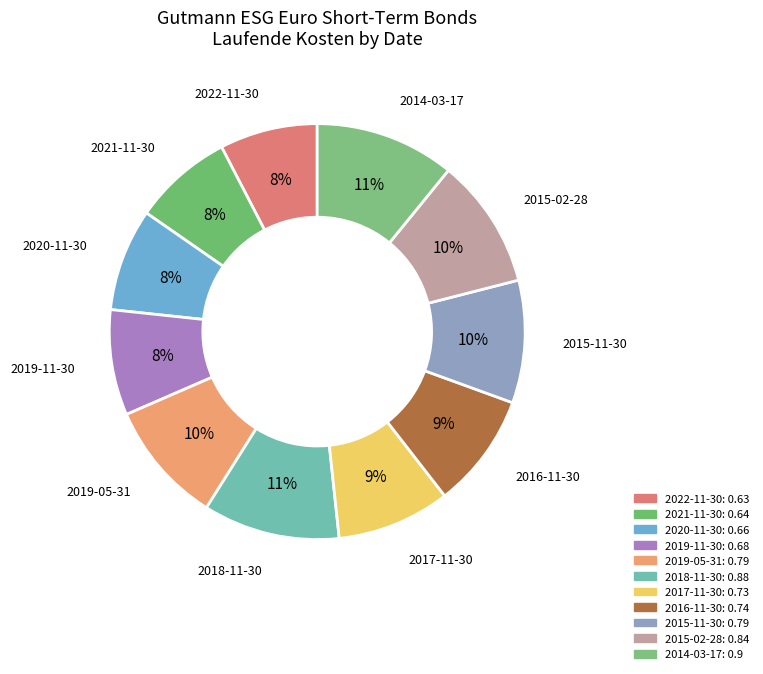

How many slices are in this pie chart?

11